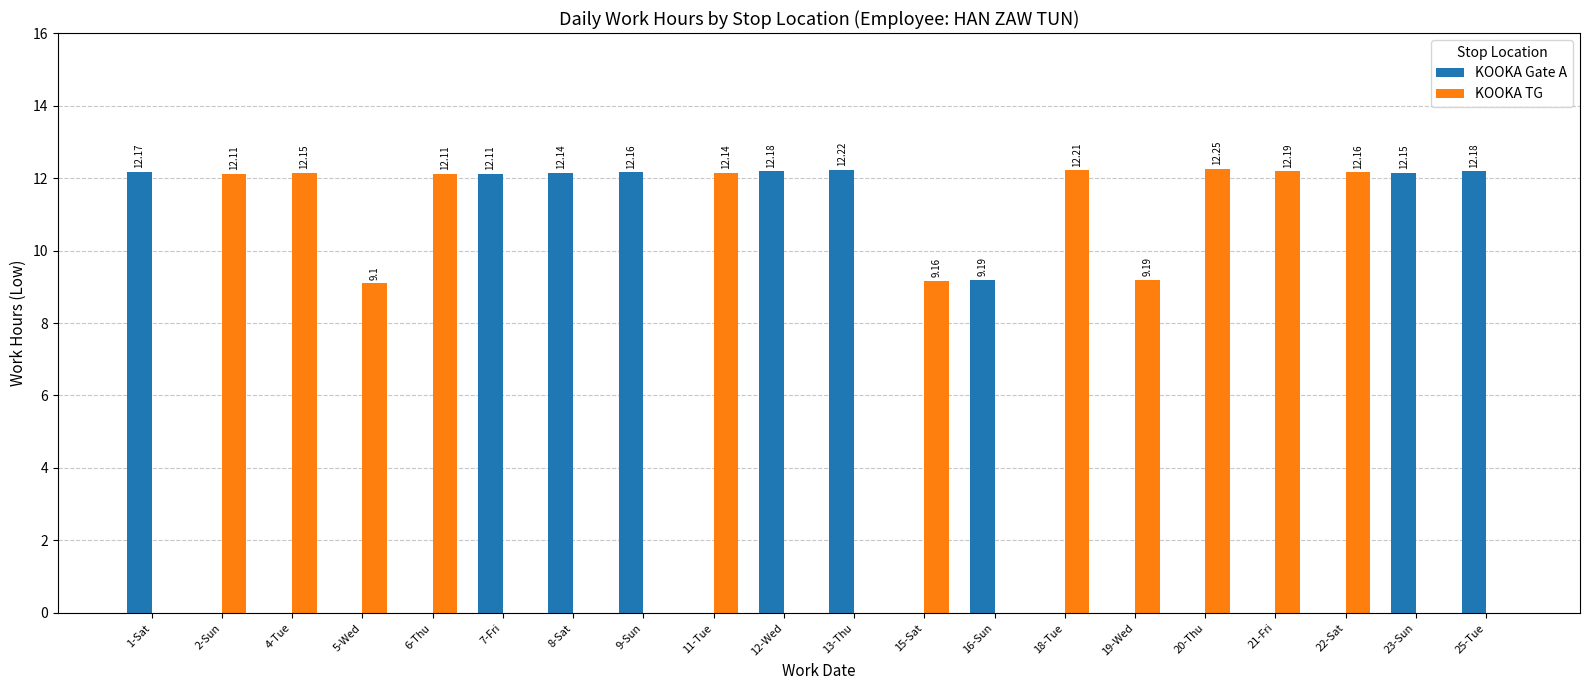

Is the value of KOOKA Gate A at 6-Thu greater than the value of KOOKA TG at 4-Tue?

No